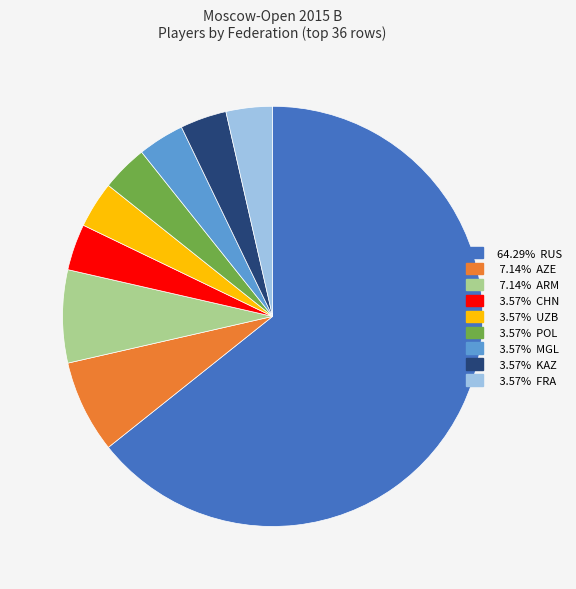

Is there a majority slice in this chart?

Yes